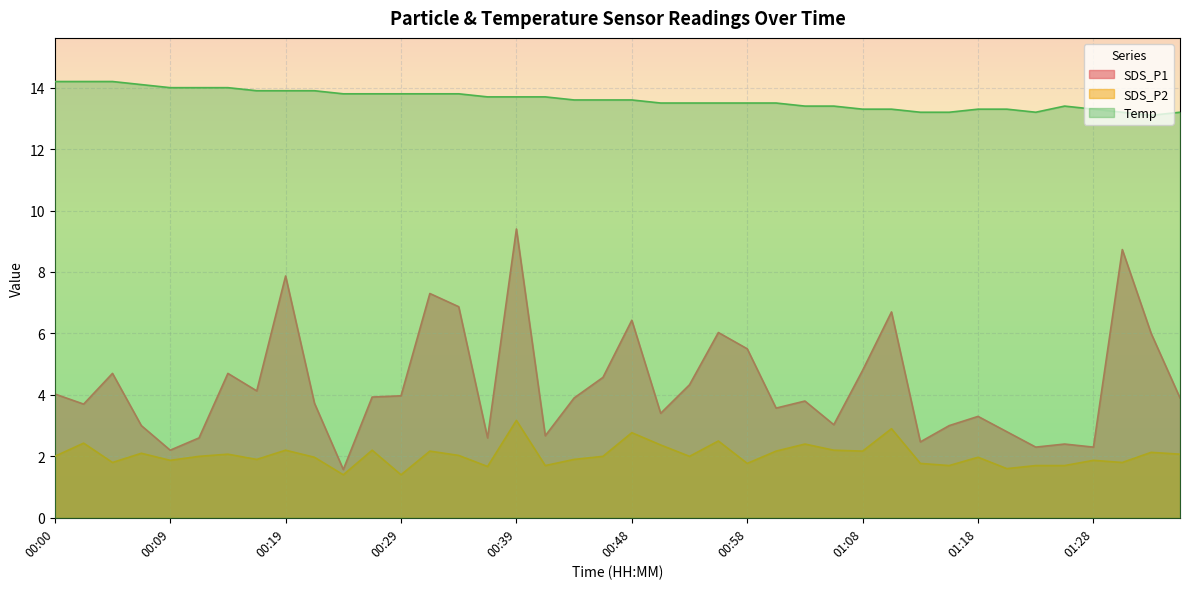

What is the difference between the highest and lowest values at 00:26?

11.6